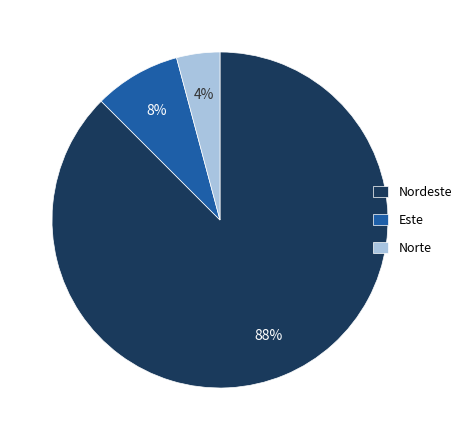

Does any single category account for the majority?

Yes